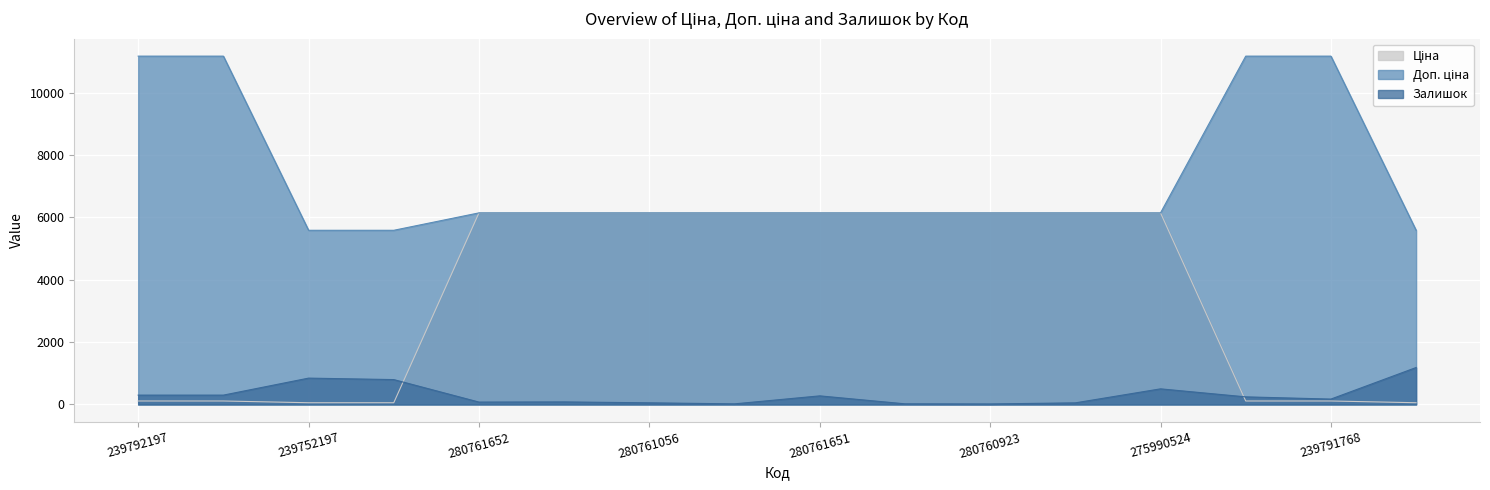

List the series in order of their overall mean, lowest first.

Залишок, Ціна, Доп. ціна